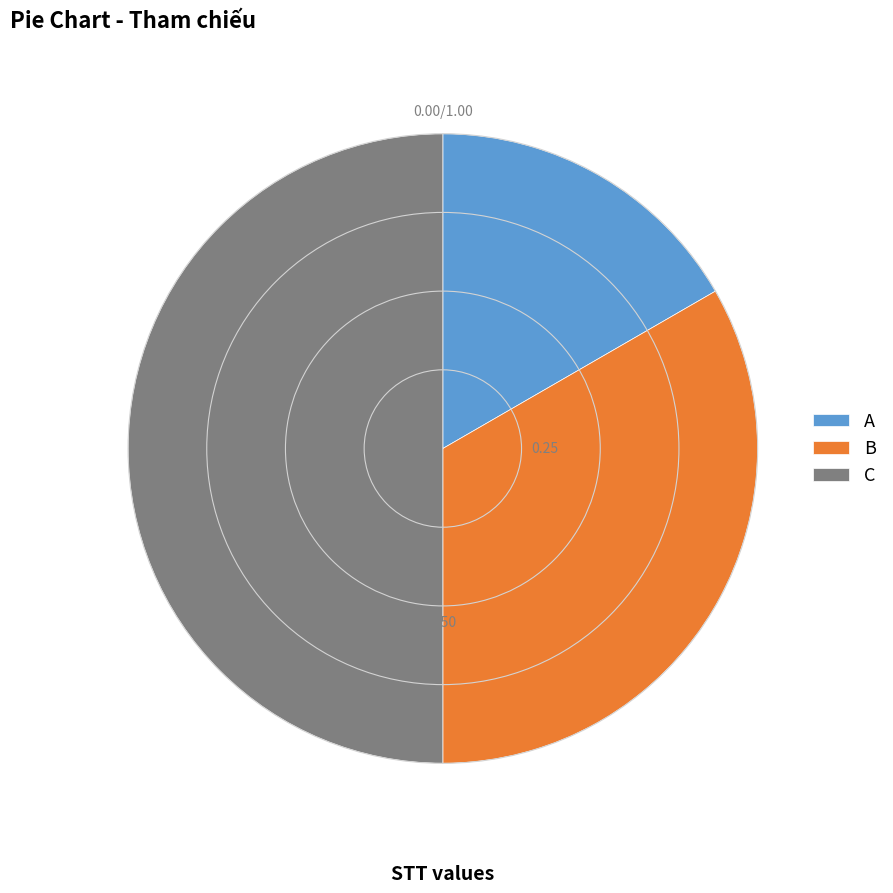

Does A represent more than half of the total?

No